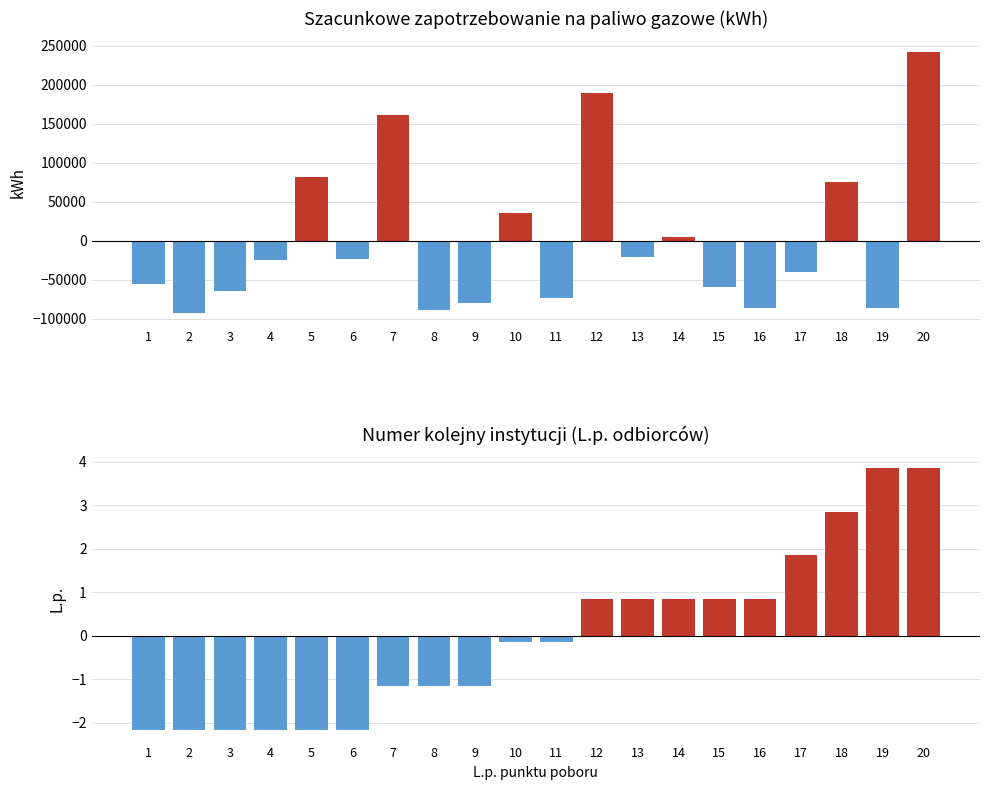

Between 13 and 15, which series saw the biggest shift?

Szacunkowe zapotrzebowanie